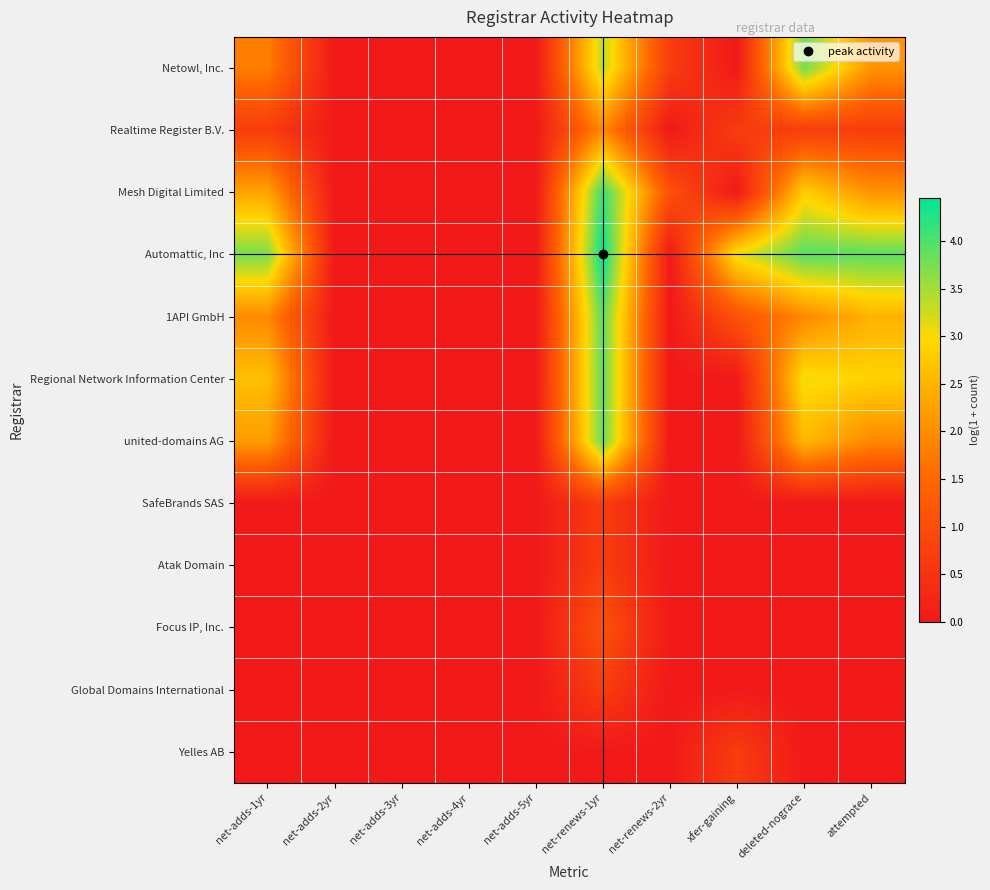

At attempted, list the series in order from largest to smallest.

Automattic, Inc, Regional Network Information Center, 1API GmbH, Netowl, Inc., Mesh Digital Limited, united-domains AG, Realtime Register B.V., SafeBrands SAS, Atak Domain, Focus IP, Inc., Global Domains International, Yelles AB